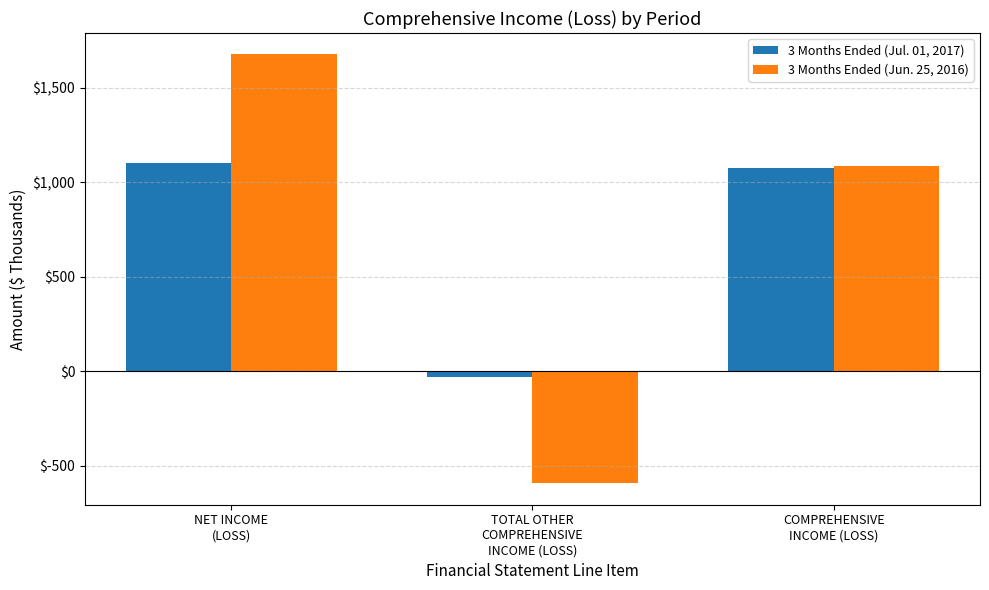

Is the value of 3 Months Ended (Jul. 01, 2017) at NET INCOME
(LOSS) greater than the value of 3 Months Ended (Jun. 25, 2016) at NET INCOME
(LOSS)?

No